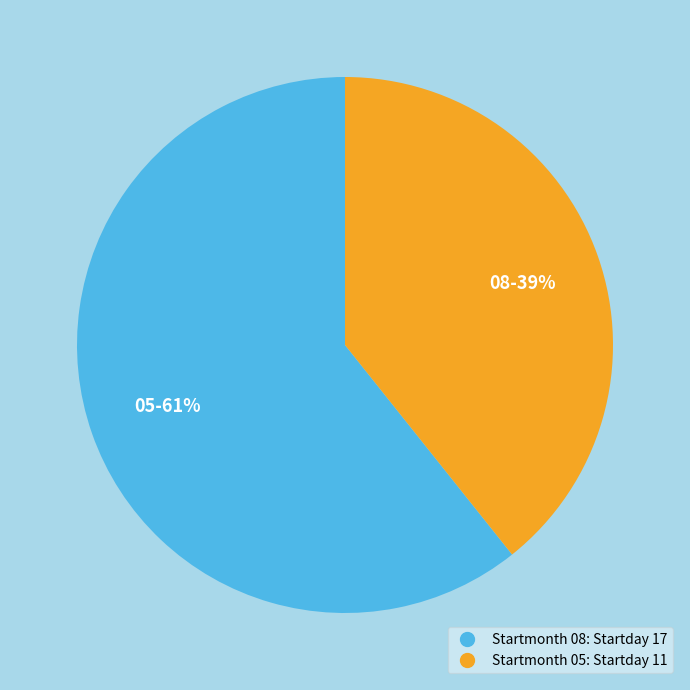

To the nearest percent, what is the average slice percentage?

50%